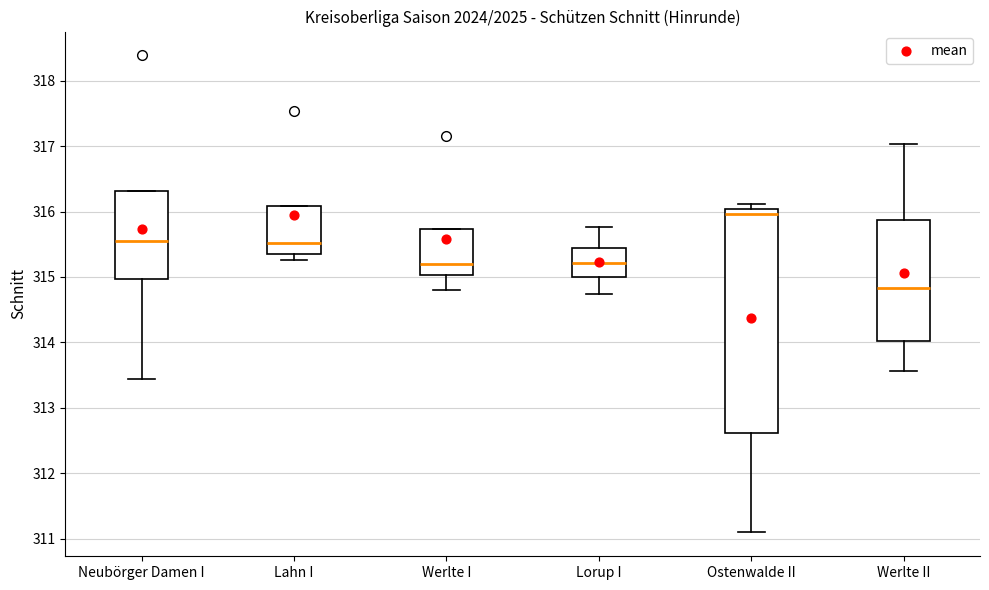

Which box's median line is the highest?

Ostenwalde II